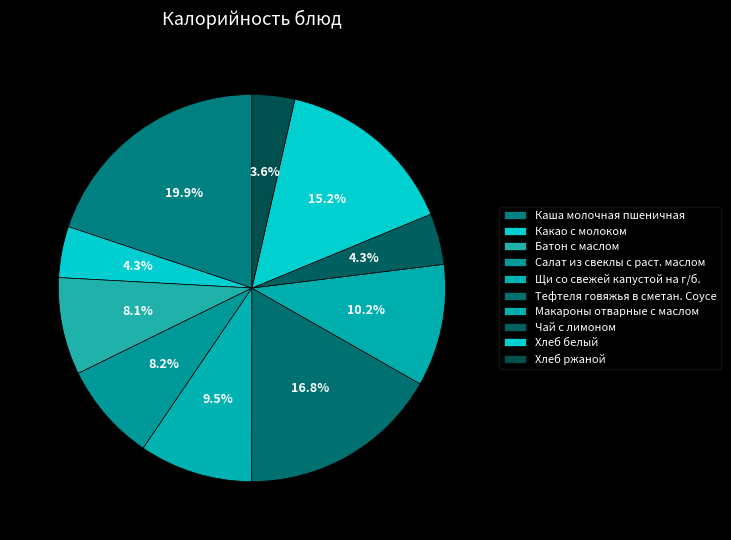

To the nearest percent, what percentage of the pie is Тефтеля говяжья в сметан. Соусе?

17%